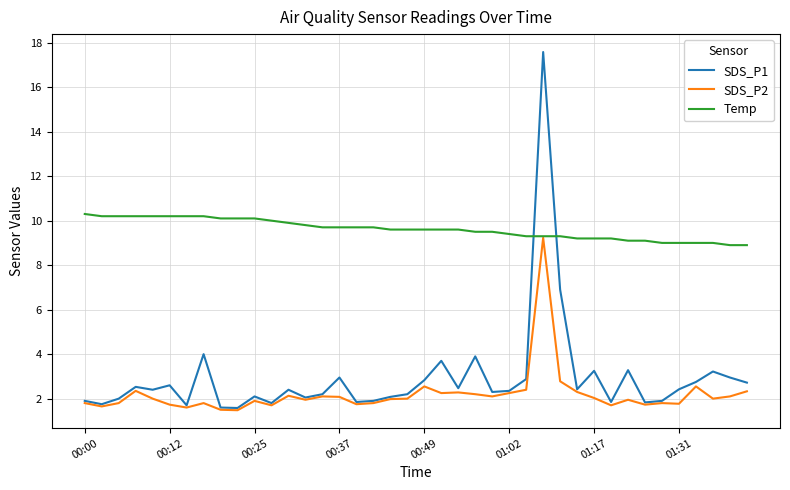

Which series has the largest range (max minus min)?

SDS_P1